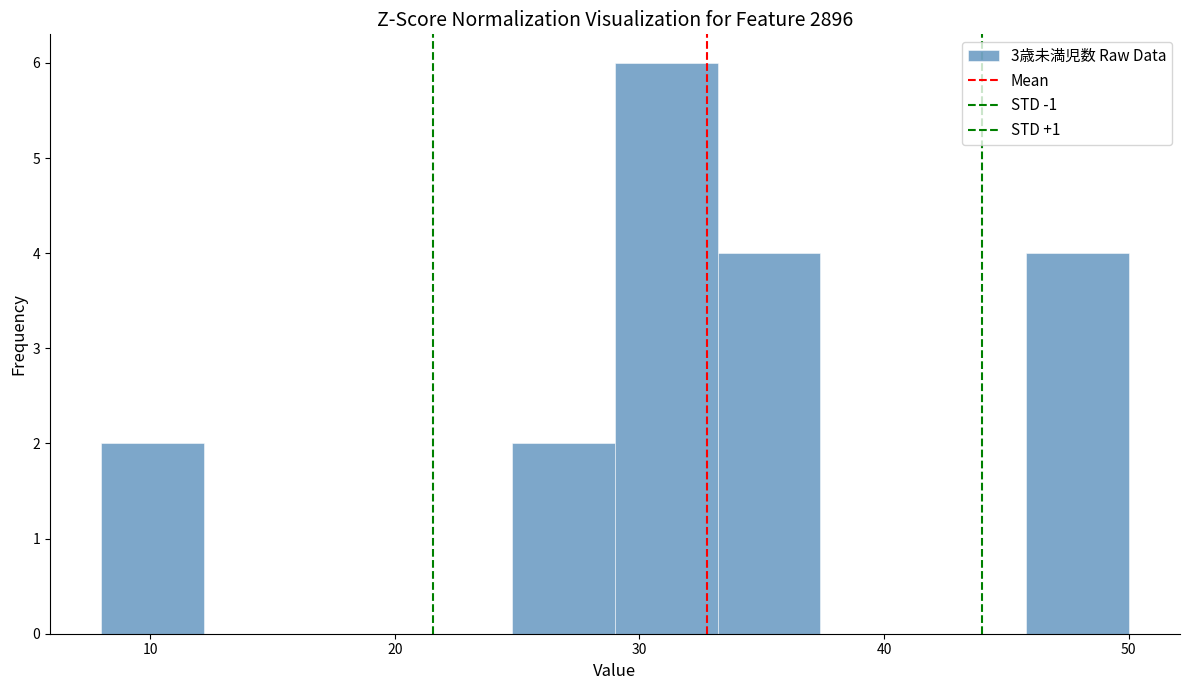

Over which range of the x-axis is the bar tallest?

29.0 to 33.2